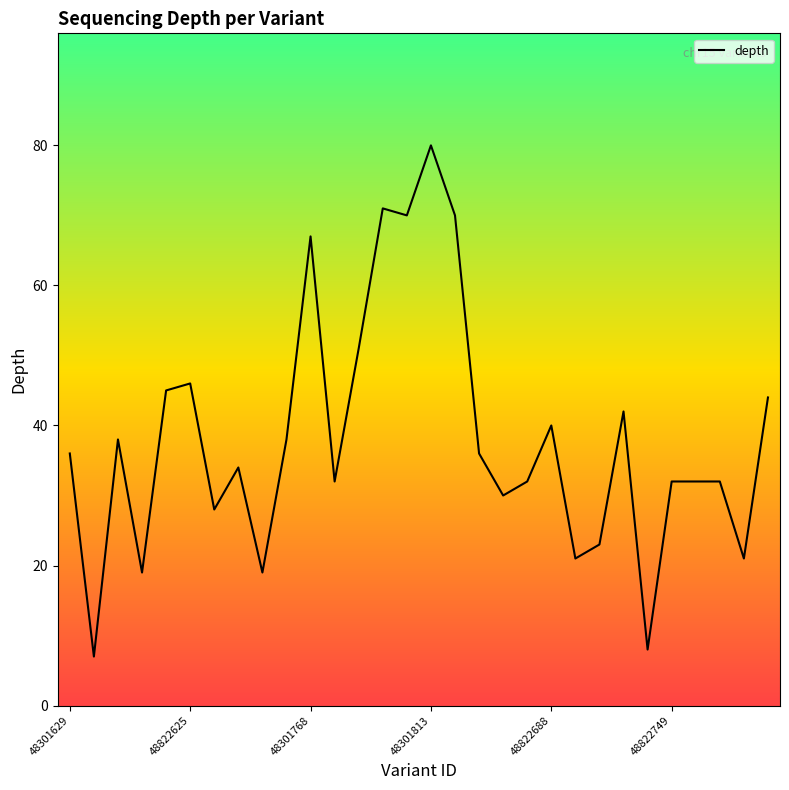

What is the minimum value shown in the chart?

7